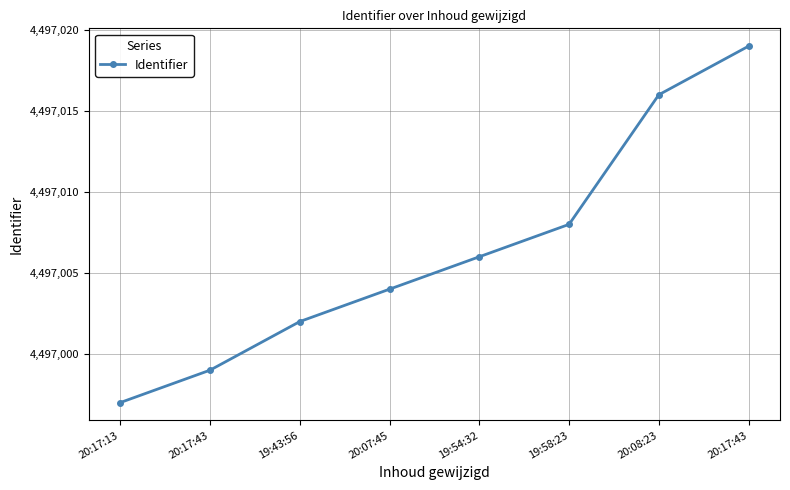

The chart shows a value of 2527247 at 20:07:45. True or false?

False